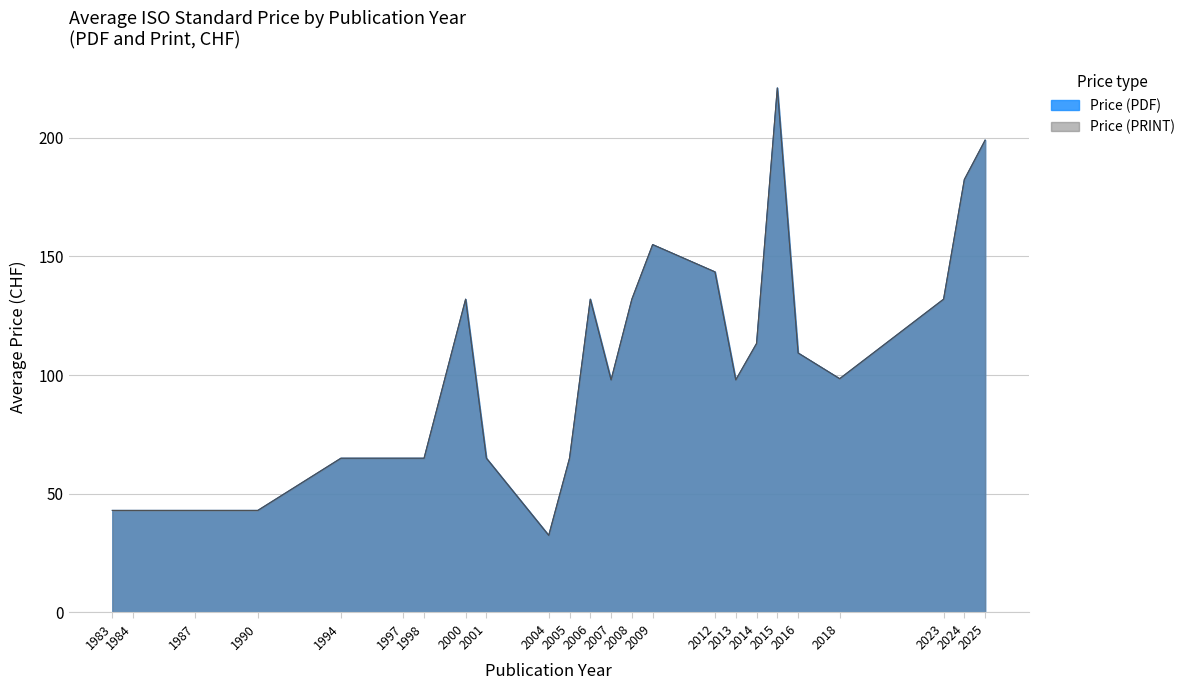

Reading left to right, list all the values displayed in this chart.

Price (PDF): 1983=43.0	1984=43.0	1987=43.0	1990=43.0	1994=65.0	1997=65.0	1998=65.0	2000=132.0	2001=65.0	2004=32.5	2005=65.0	2006=132.0	2007=98.0	2008=132.0	2009=155.0	2012=143.5	2013=98.0	2014=113.3	2015=221.0	2016=109.3	2018=98.5	2023=132.0	2024=182.4	2025=199.0
Price (PRINT): 1983=43.0	1984=43.0	1987=43.0	1990=43.0	1994=65.0	1997=65.0	1998=65.0	2000=132.0	2001=65.0	2004=32.5	2005=65.0	2006=132.0	2007=98.0	2008=132.0	2009=155.0	2012=143.5	2013=98.0	2014=113.3	2015=221.0	2016=109.3	2018=98.5	2023=132.0	2024=182.4	2025=199.0